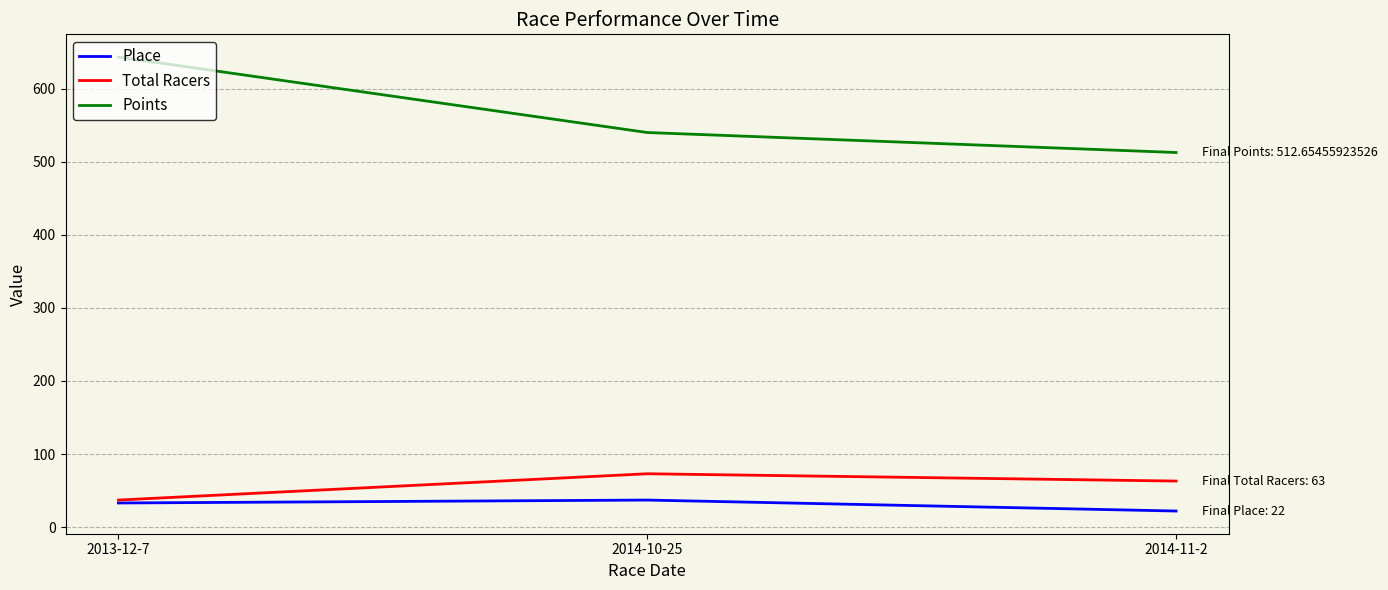

Which category has the lowest value in the Points series?

2014-11-2